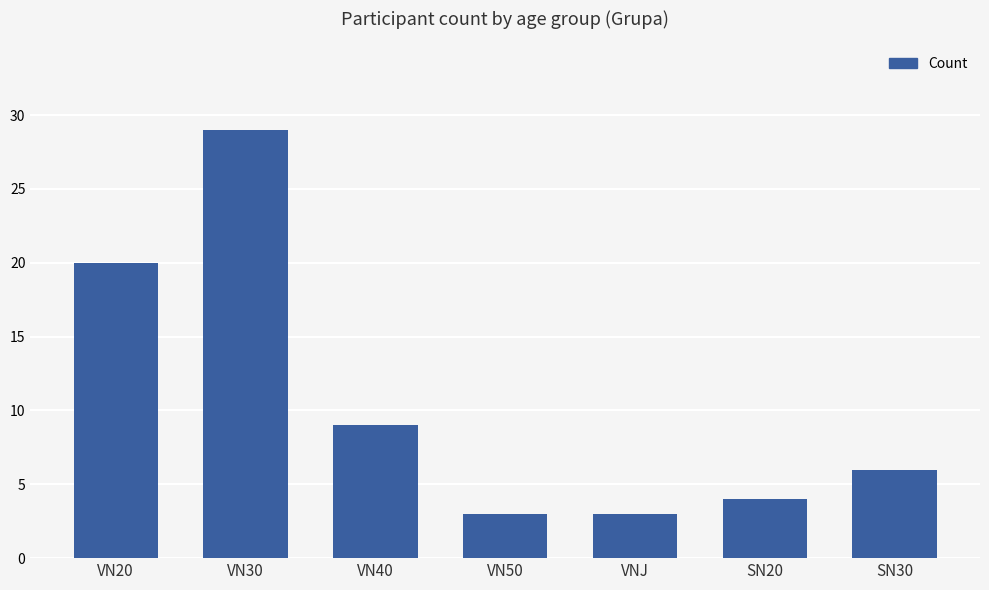

What is the difference between the second highest and second lowest values?

17